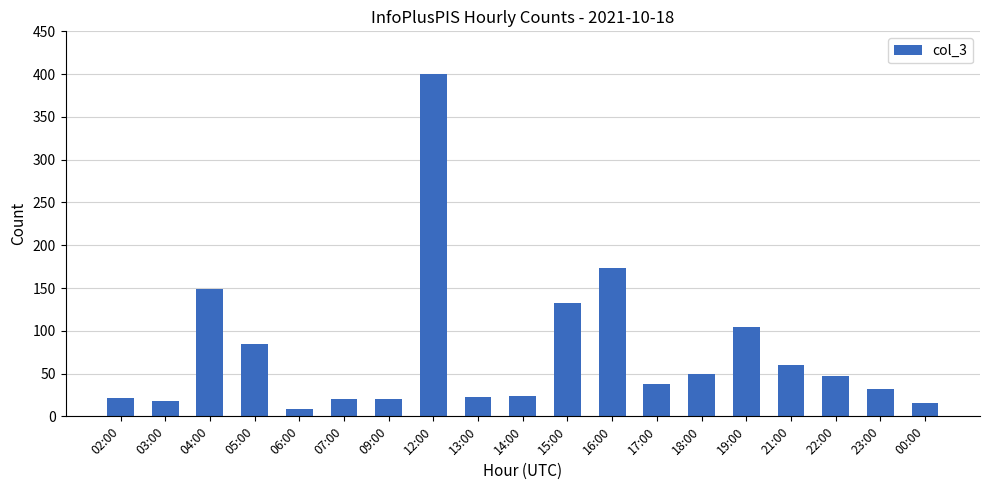

What is the label of the 5th bar from the left?

06:00